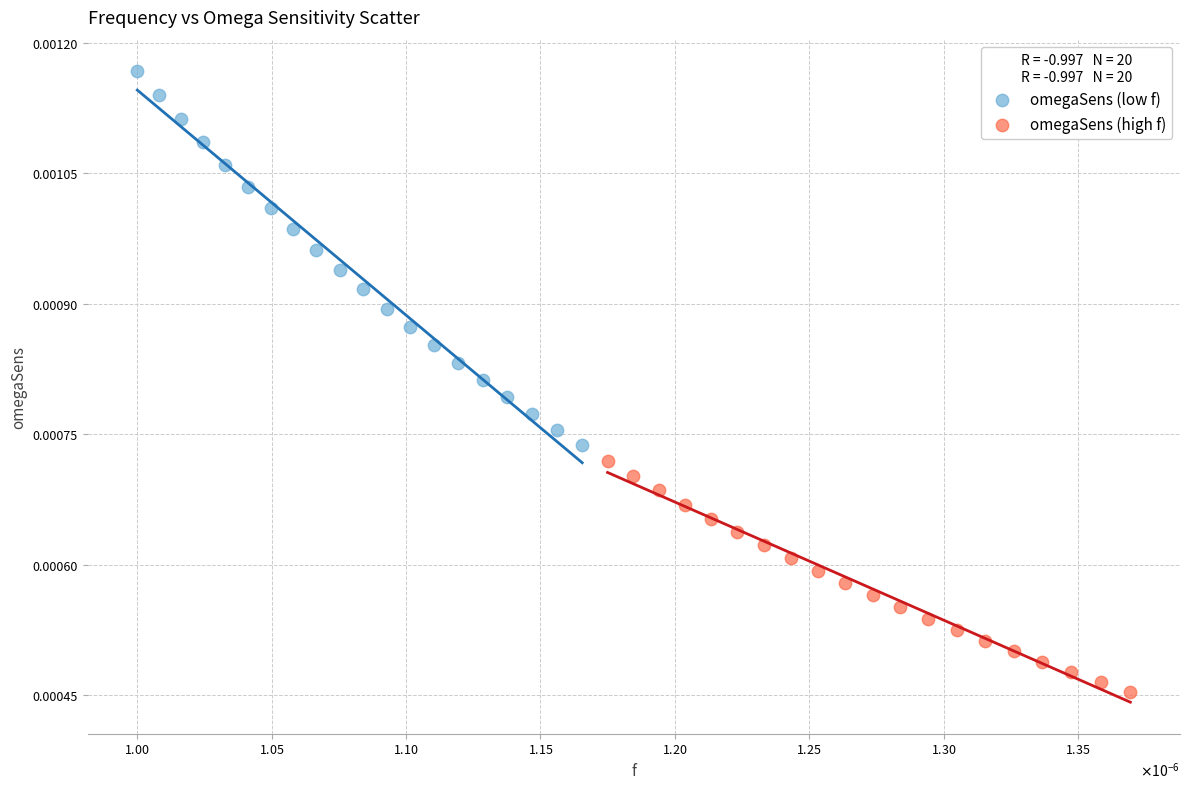

Which series contains the lowest Y value?

omegaSens (high f)